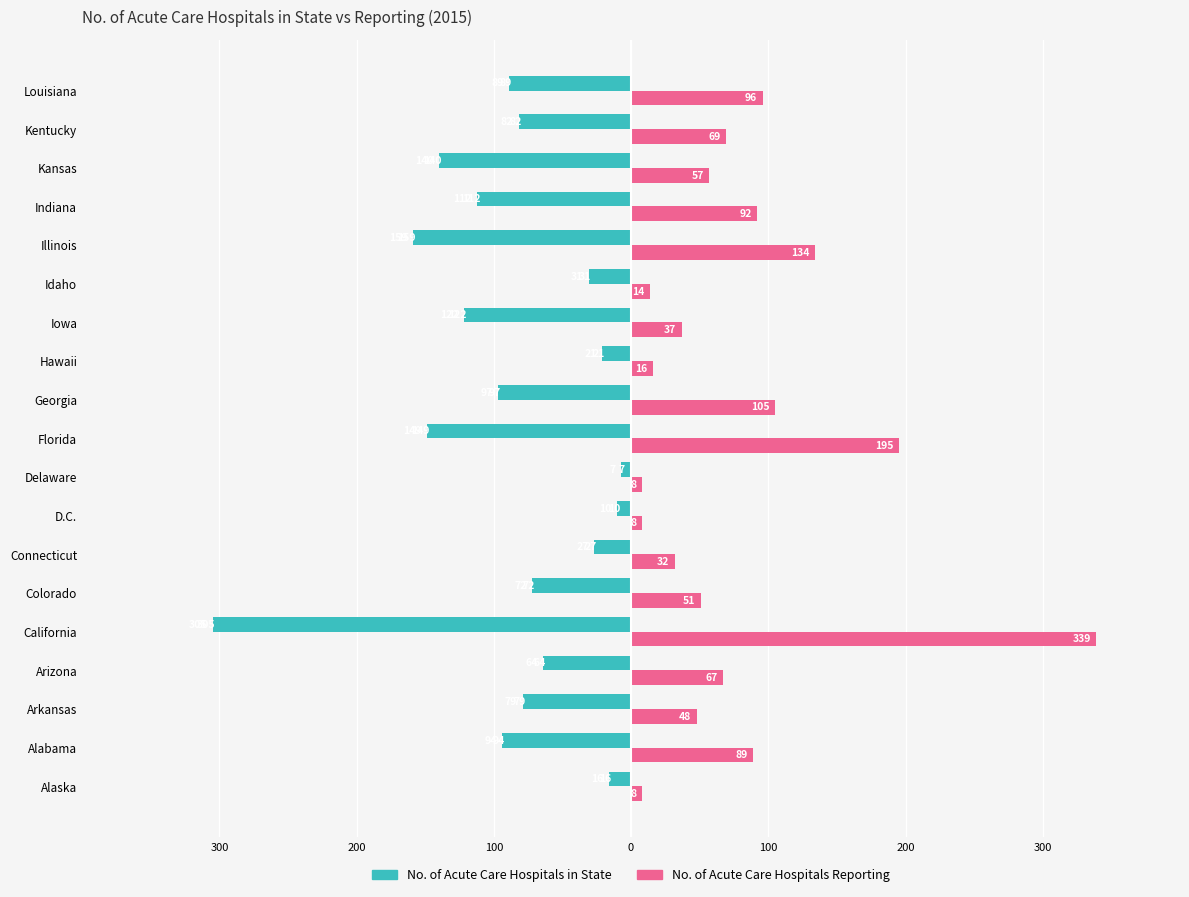

What is the difference between the maximum and minimum values in the No. of Acute Care Hospitals in State series?

298